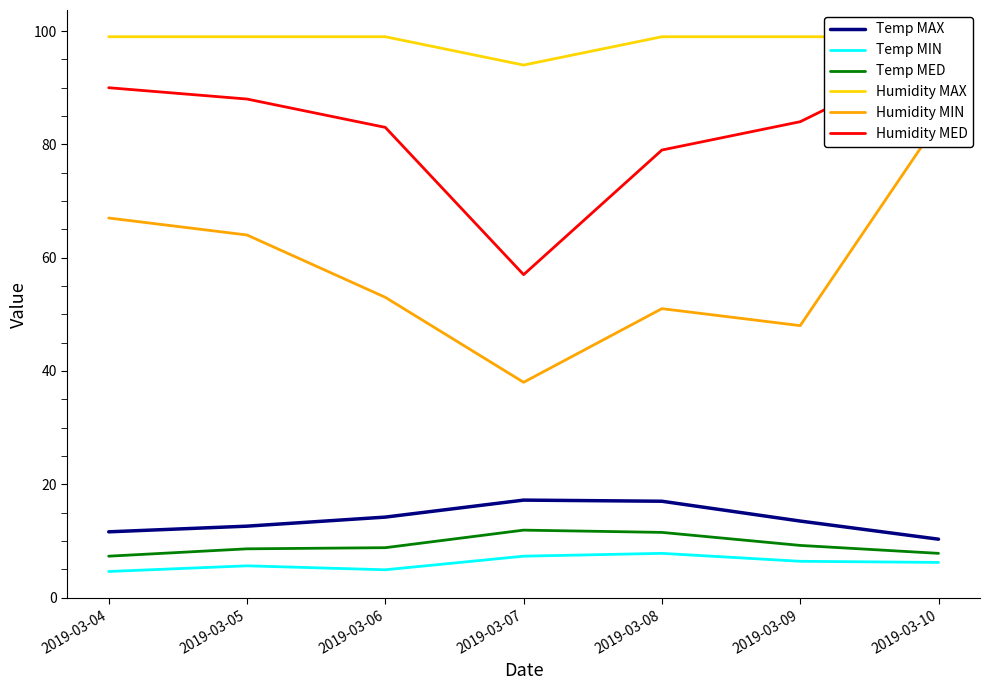

What is the average value of the Humidity MAX series?

98.3